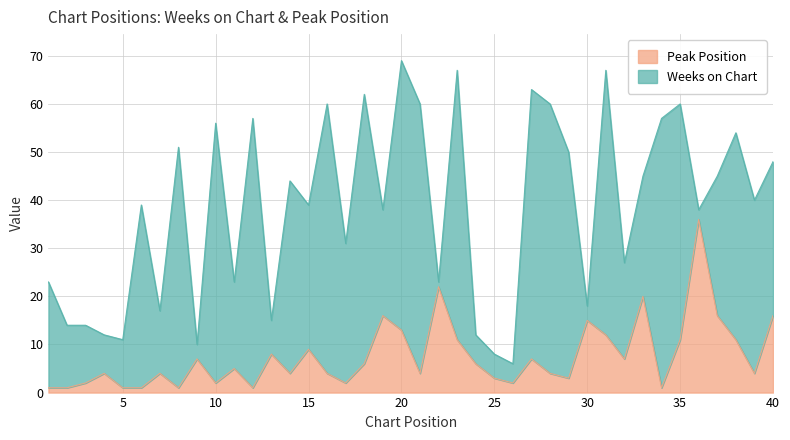

List the labels in order of value, smallest first.

1, 2, 5, 6, 8, 12, 34, 3, 10, 17, 26, 25, 29, 4, 7, 14, 16, 21, 28, 39, 11, 18, 24, 9, 27, 32, 13, 15, 23, 35, 38, 31, 20, 30, 19, 37, 40, 33, 22, 36